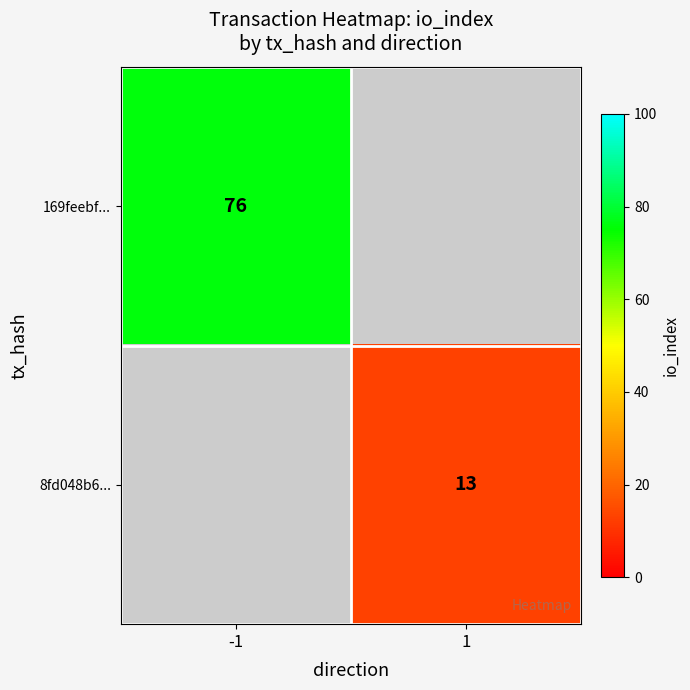

Is the value of 8fd048b6... at 1 greater than the value of 169feebf... at -1?

No